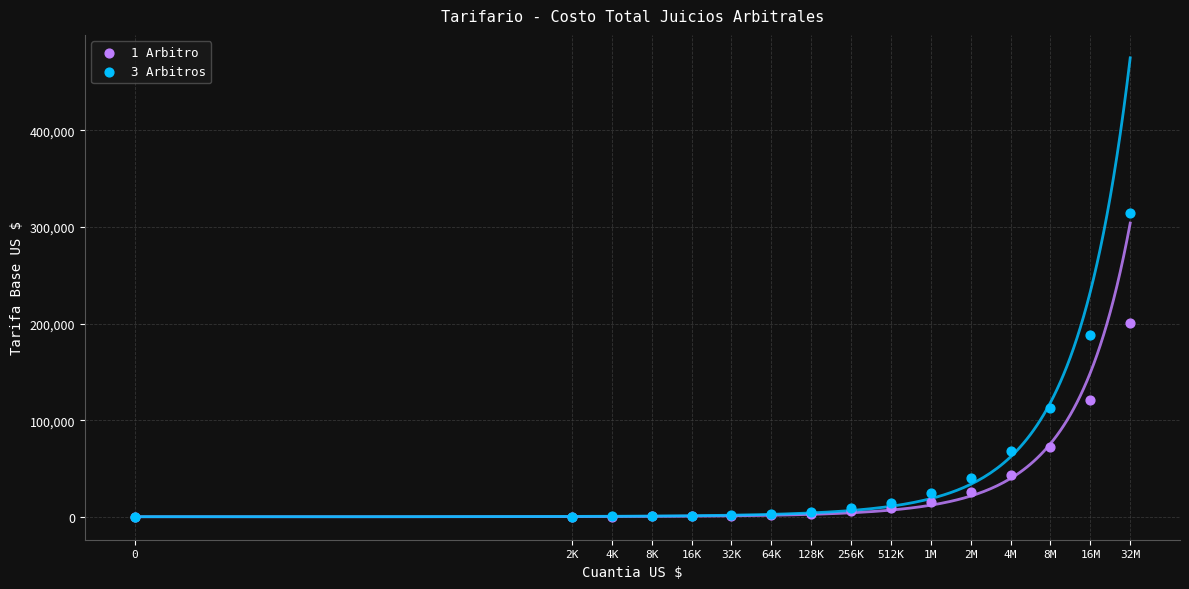

Which series has the widest spread of Y values?

3 Arbitros